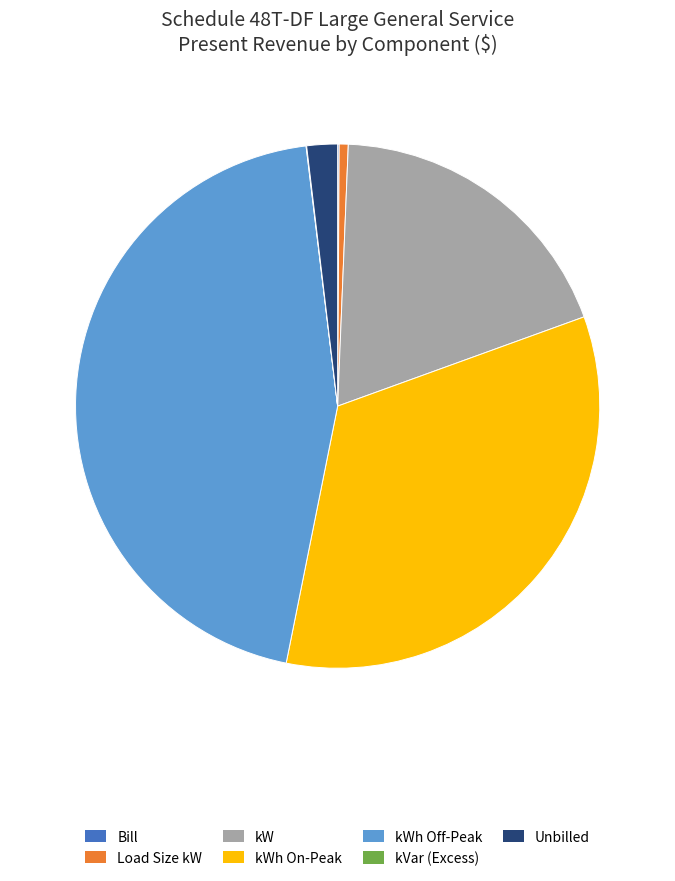

The kWh Off-Peak slice represents 33% of the pie. True or false?

False